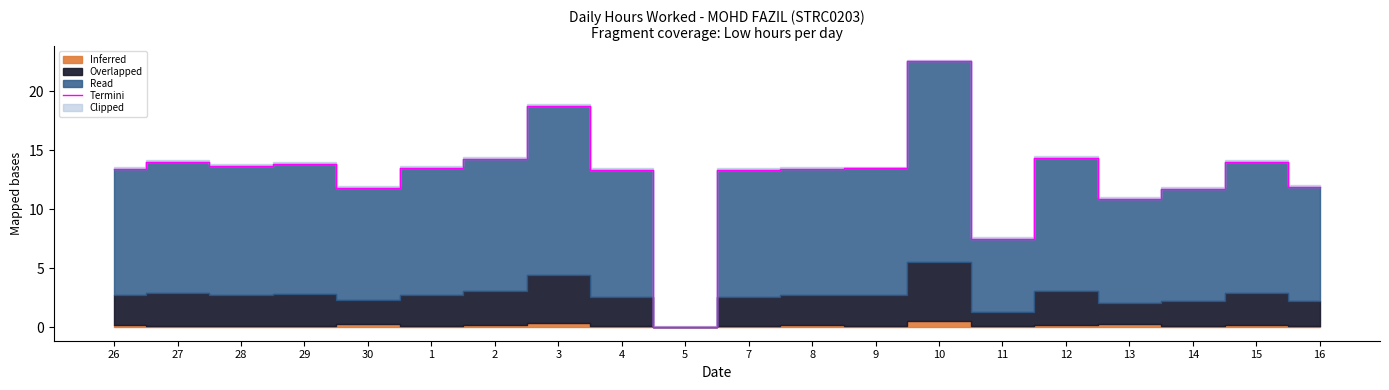

What is the change in value from 28 to 8?

-0.3